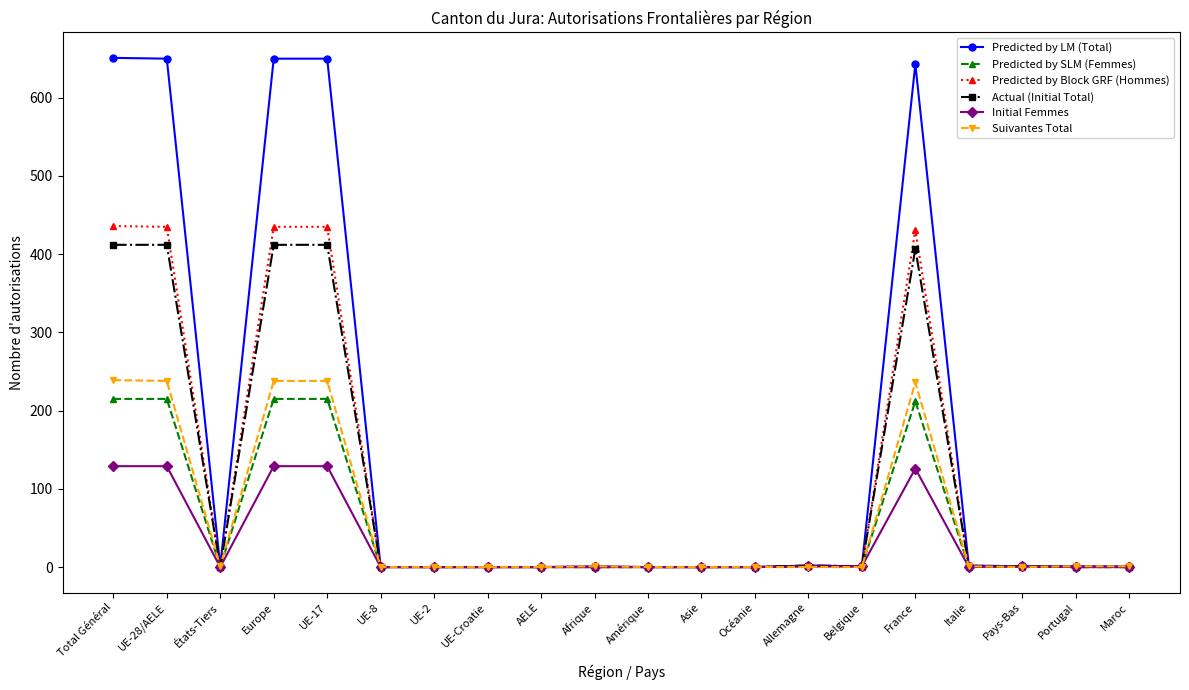

What is the highest value of the Suivantes Total series?

239